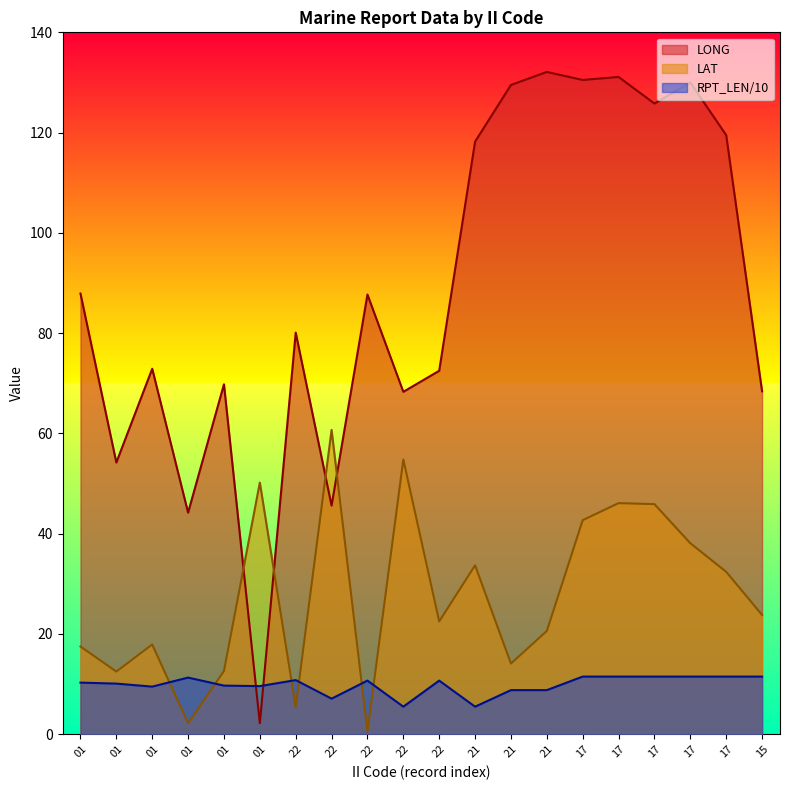

Where does the RPT_LEN series first go above 10?

01